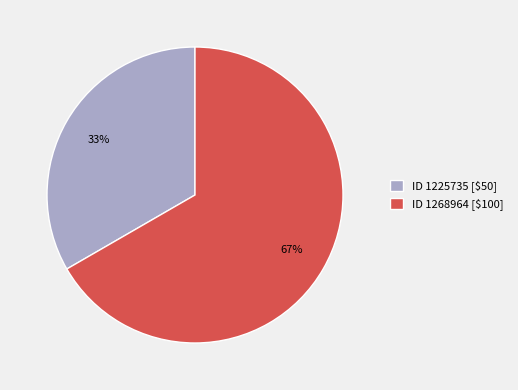

What percentage is the ID 1268964 [$100] slice, to the nearest percent?

67%